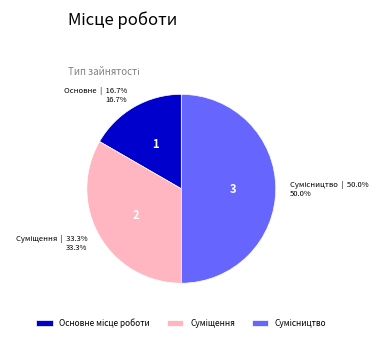

How many segments does this pie chart have?

3